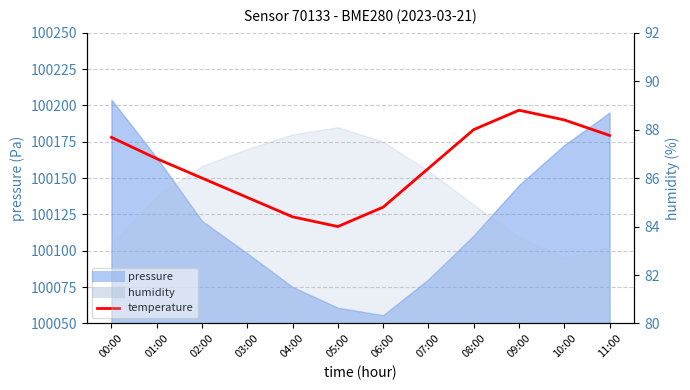

List the labels in order of value, smallest first.

05:00, 04:00, 06:00, 03:00, 02:00, 07:00, 01:00, 00:00, 11:00, 08:00, 10:00, 09:00